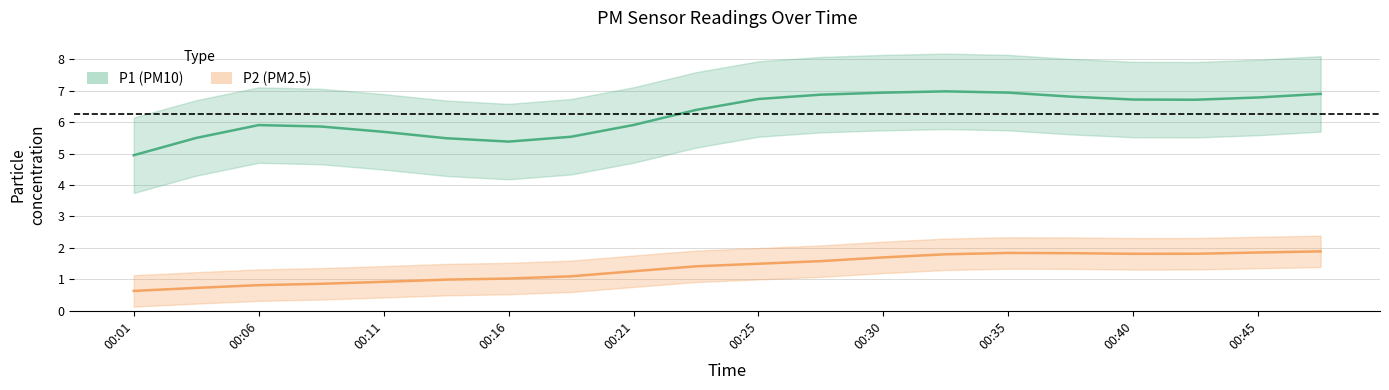

True or false: P2 has a value of 3.5 at 00:45.

False